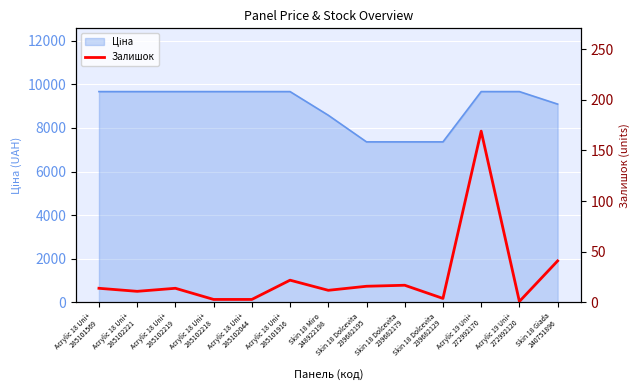

Where is the first local maximum?

Acrylic 18 Uni+
285102219